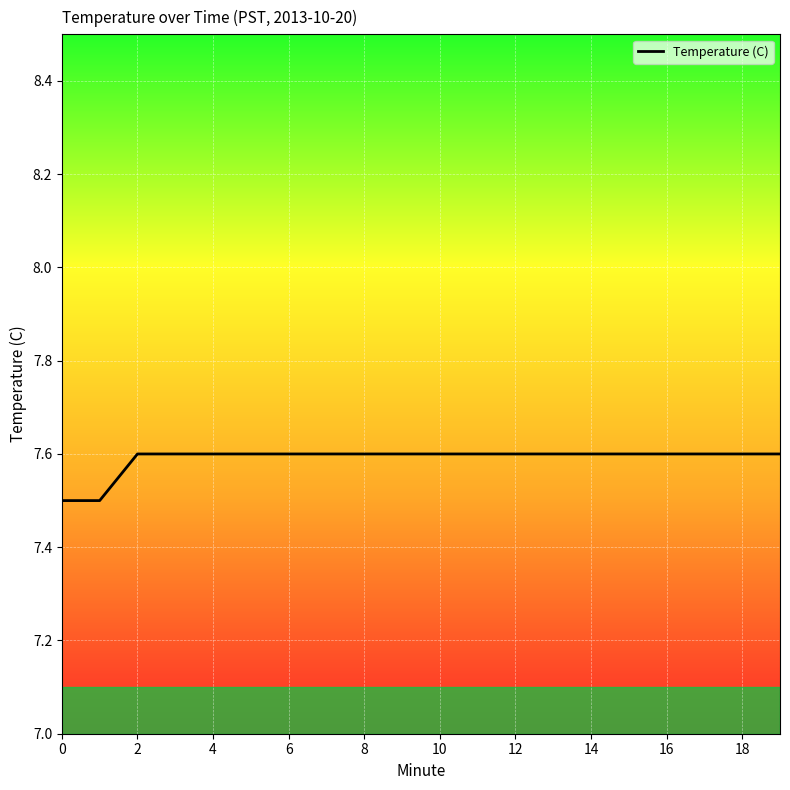

What is the difference between the maximum and second lowest values?

0.1